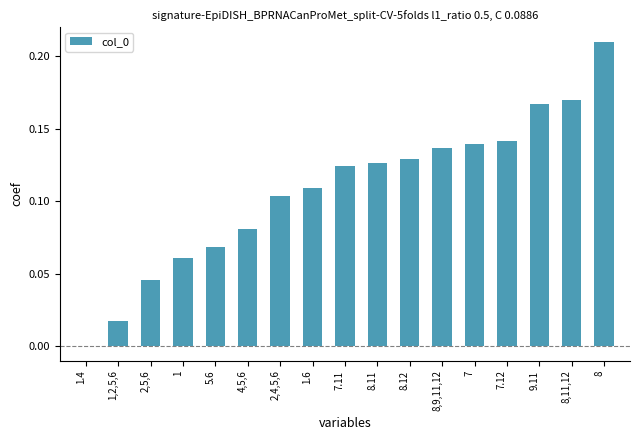

The value at 8,9,11,12 is 0.2. True or false?

False